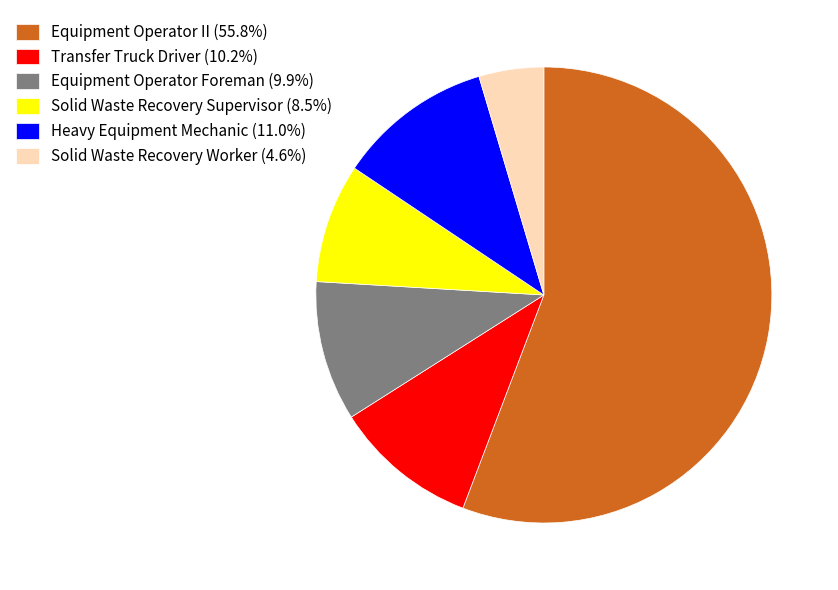

Count the number of slices in the pie.

6